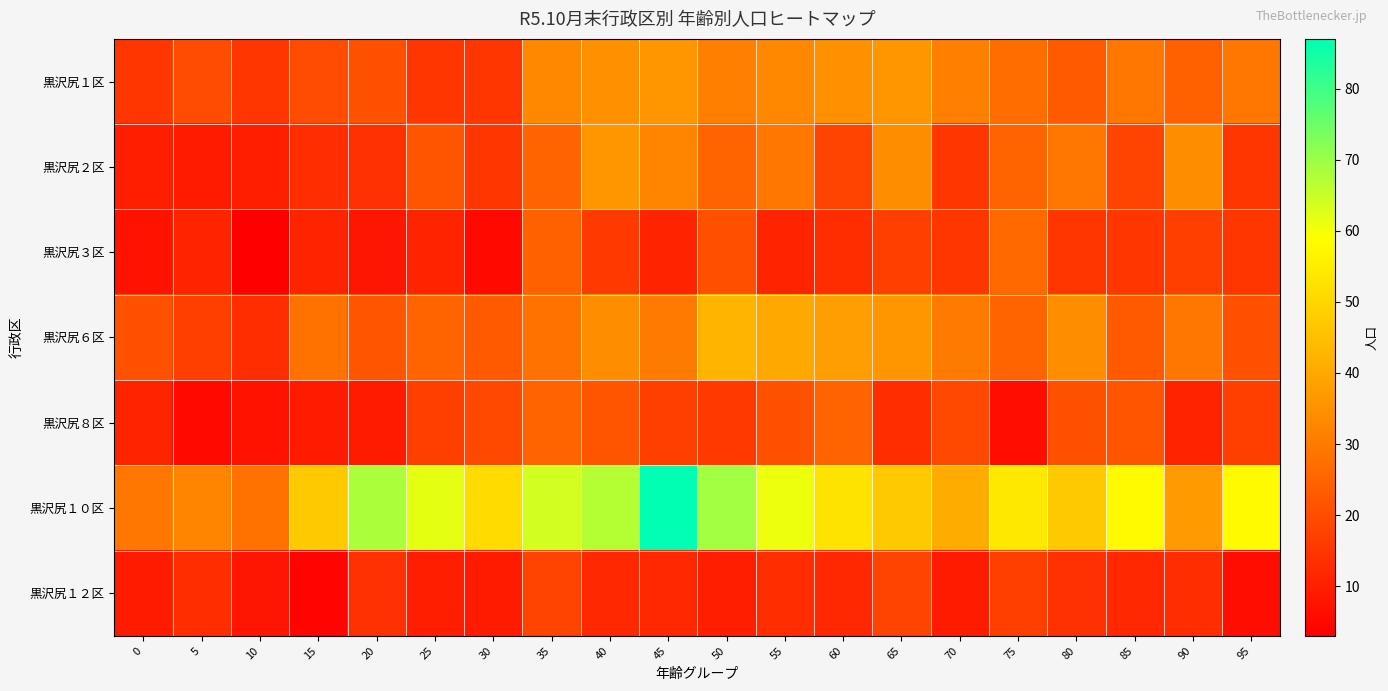

What is the minimum value shown in the chart?

3